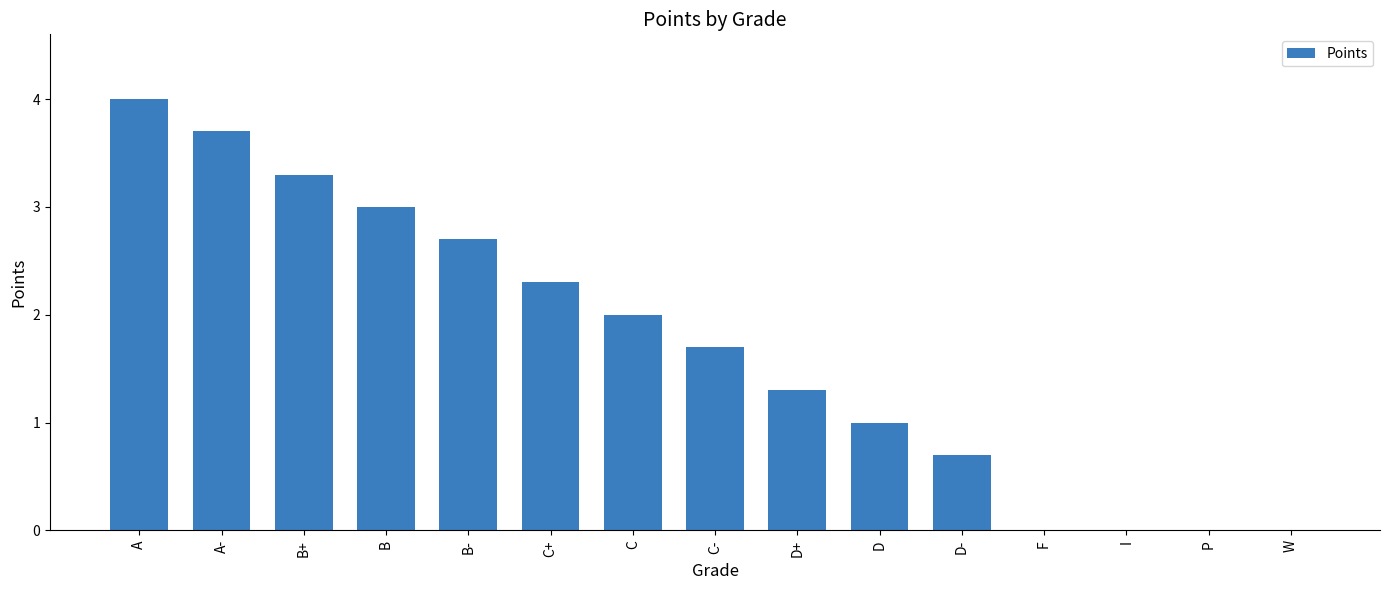

What is the difference between the values at B- and D?

1.7